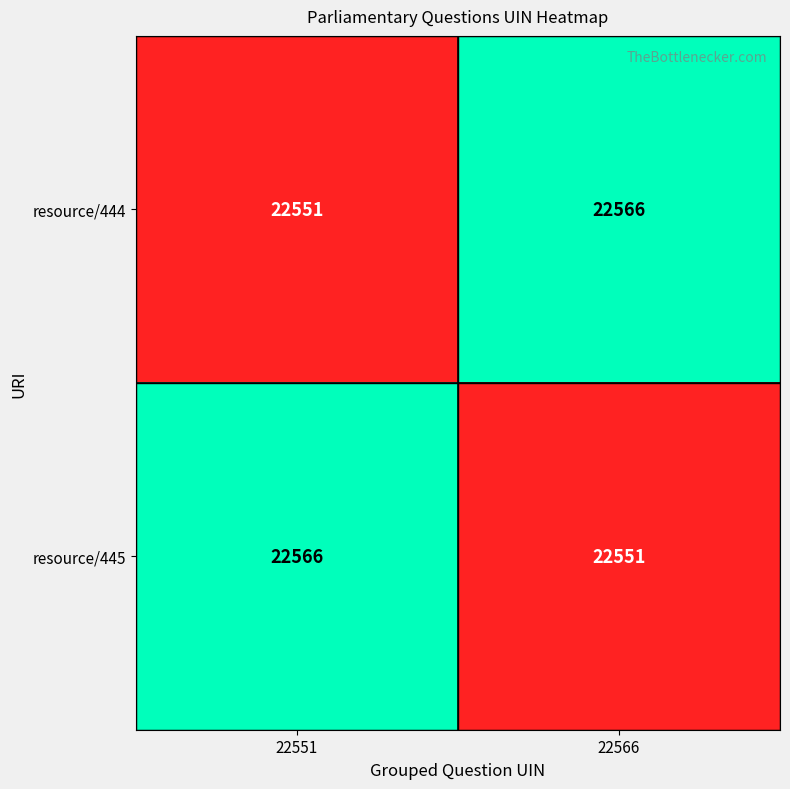

What is the total value across all series at 22566?

45117